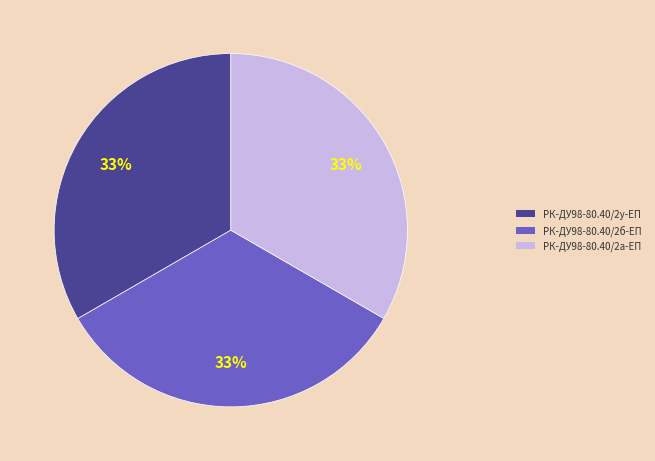

To the nearest percent, what is the combined percentage of РК-ДУ98-80.40/2а-ЕП and РК-ДУ98-80.40/2у-ЕП?

67%